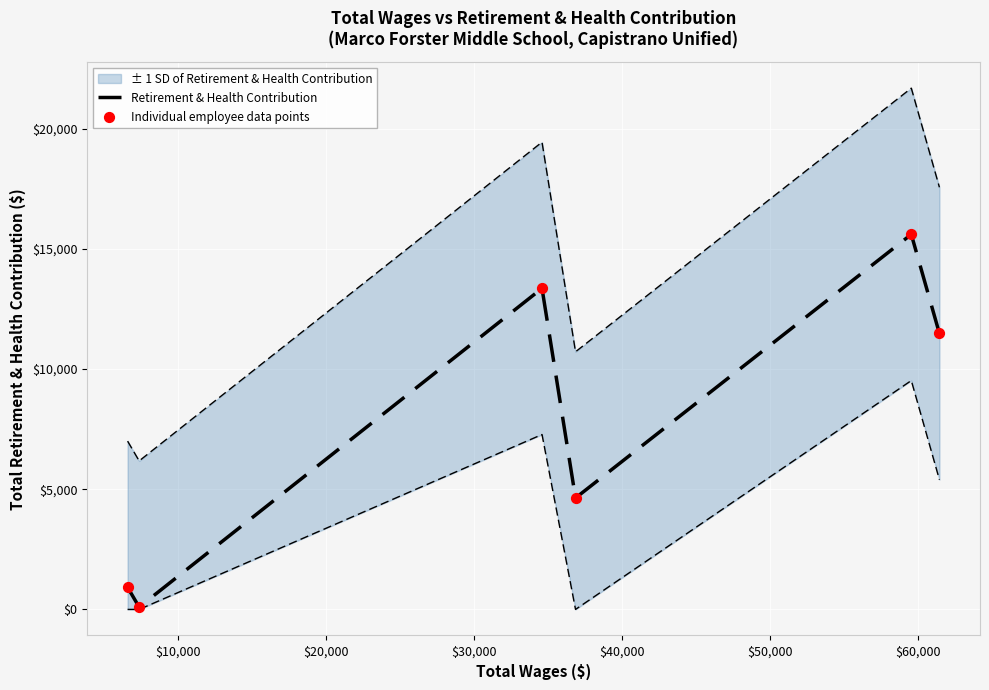

Which series has the largest total across all categories?

Retirement & Health Contribution